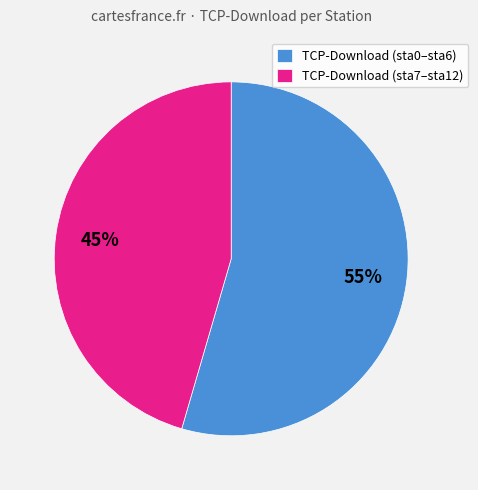

What is the ratio of the value at TCP-Download (sta0–sta6) to the value at TCP-Download (sta7–sta12)?

1.2